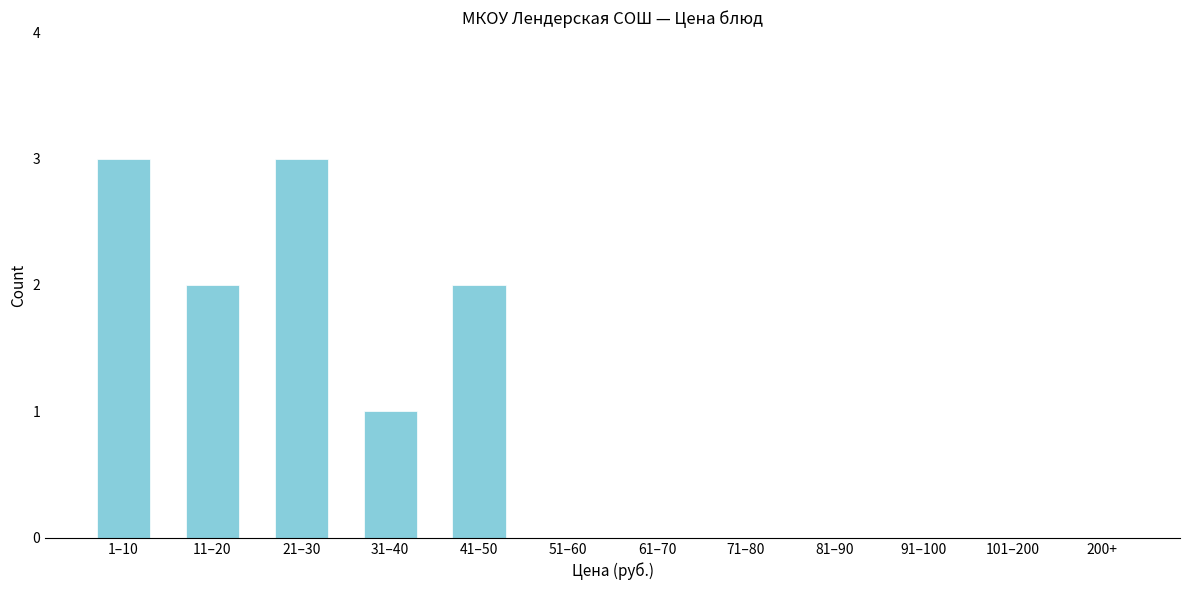

Reading left to right, extract all data points from this chart.

1–10=3	11–20=2	21–30=3	31–40=1	41–50=2	51–60=0	61–70=0	71–80=0	81–90=0	91–100=0	101–200=0	200+=0